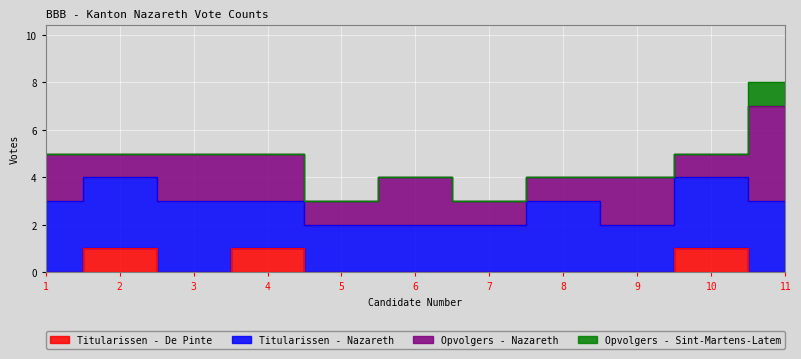

Which series has the largest total across all categories?

Titularissen - Nazareth